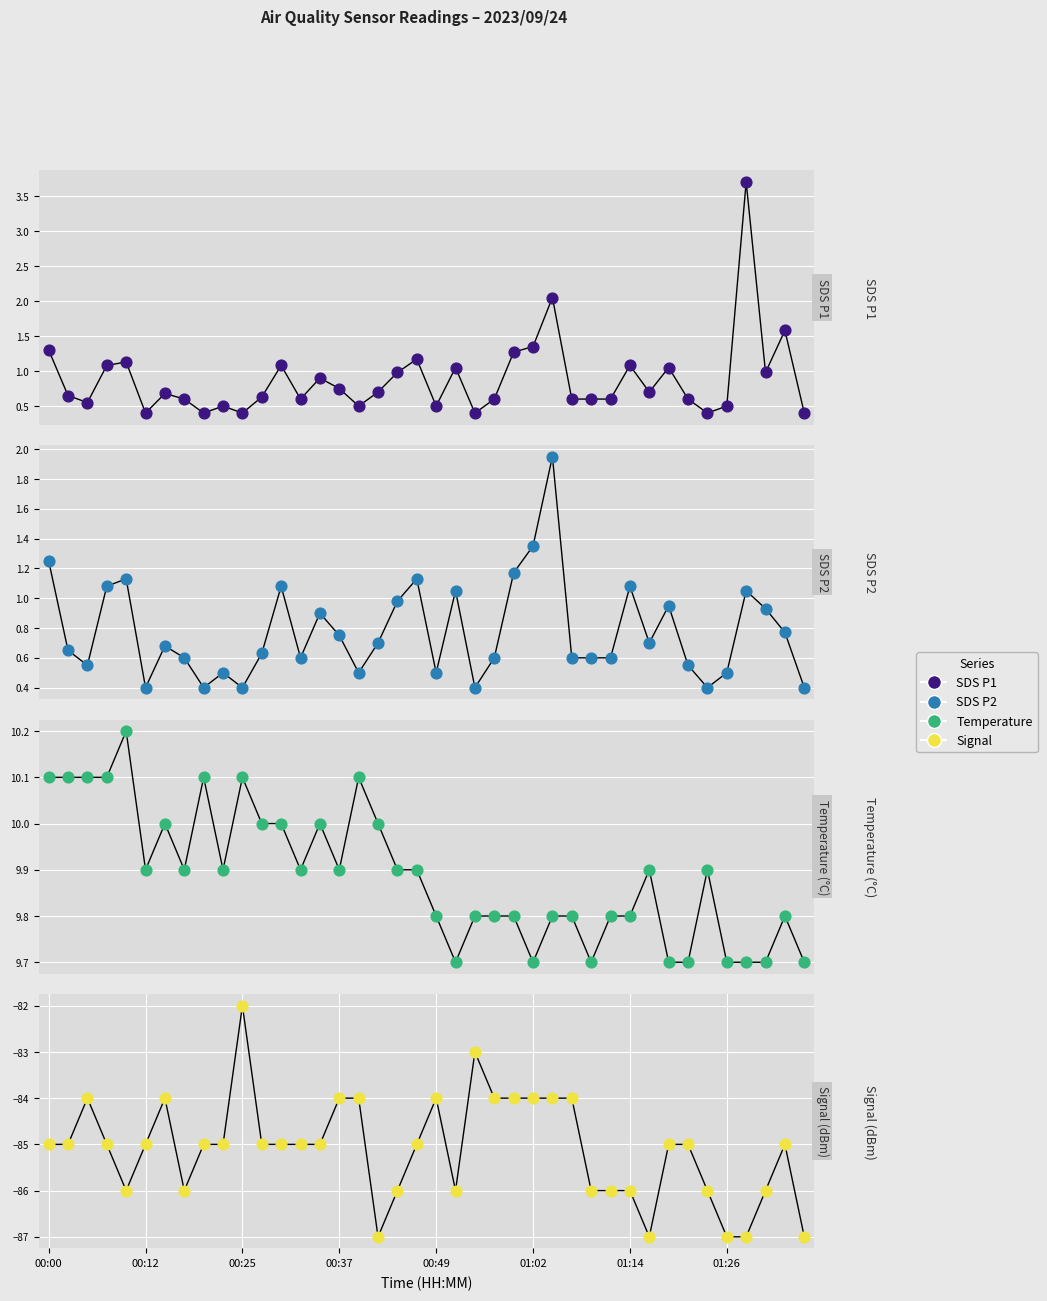

Which series has the largest Y range (max minus min)?

Signal (dBm)